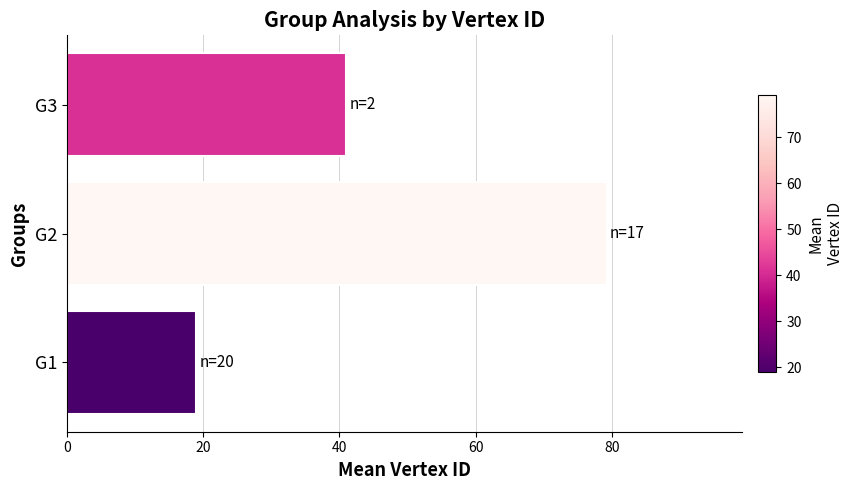

How many bars are there in total?

3